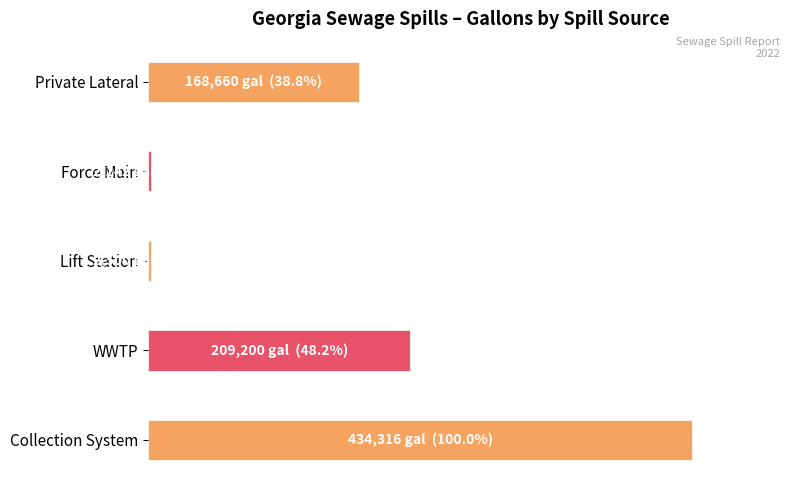

What is the average value?

37.6